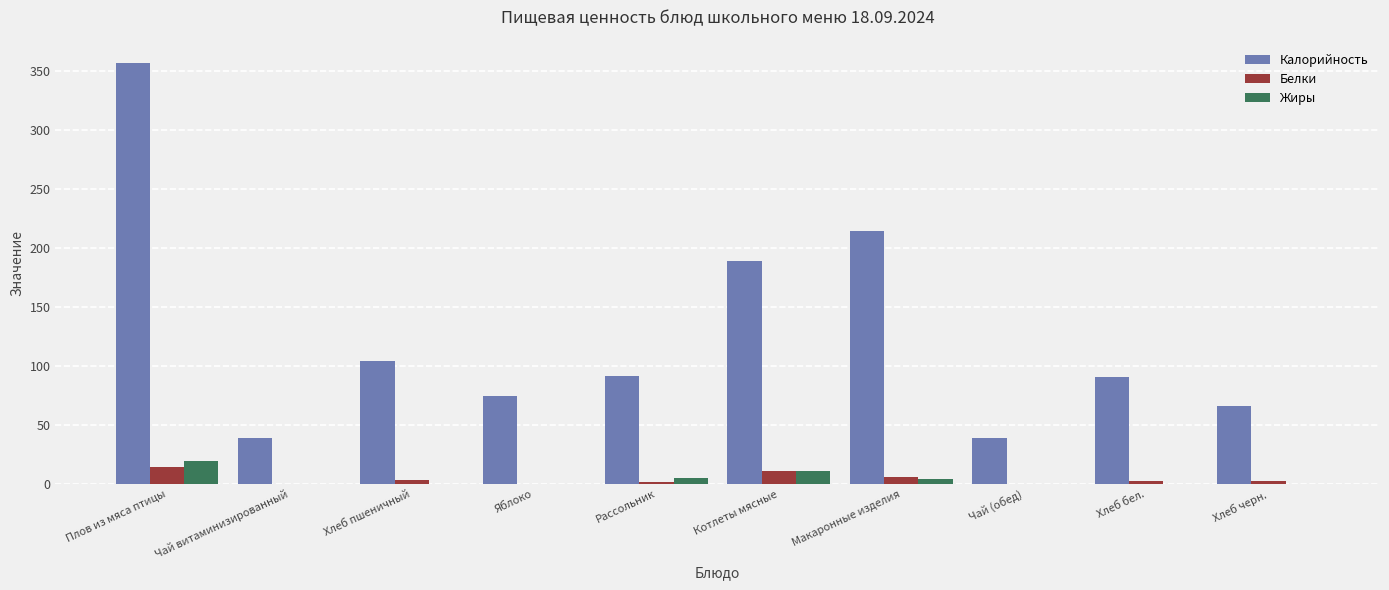

Which series has the widest spread of values?

Калорийность